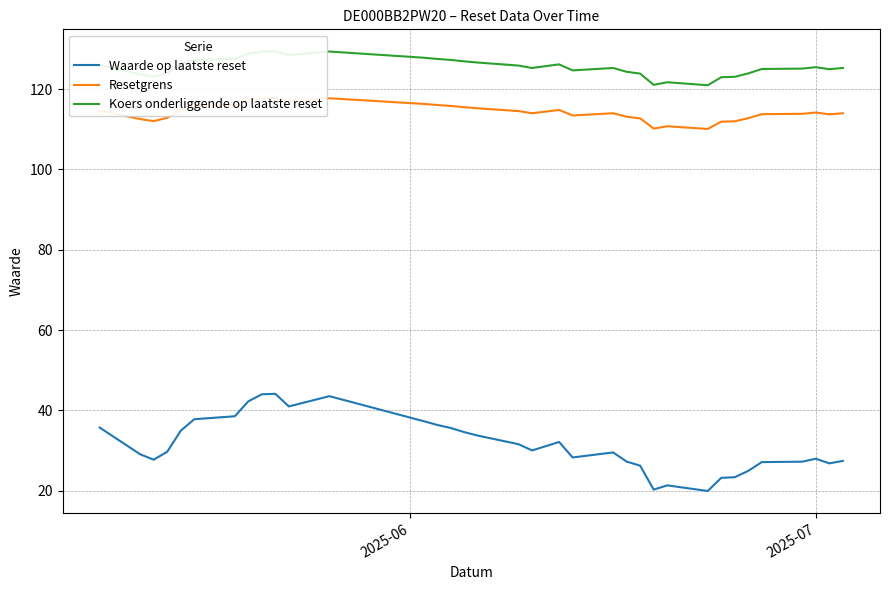

What is the difference between the maximum and minimum values in the Waarde op laatste reset series?

24.2